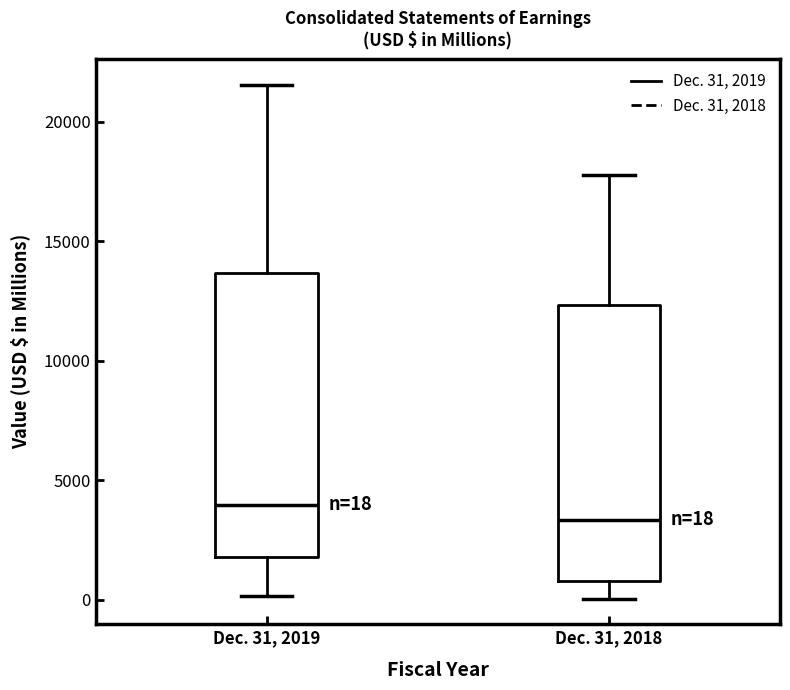

Which box has the highest median line?

Dec. 31, 2019